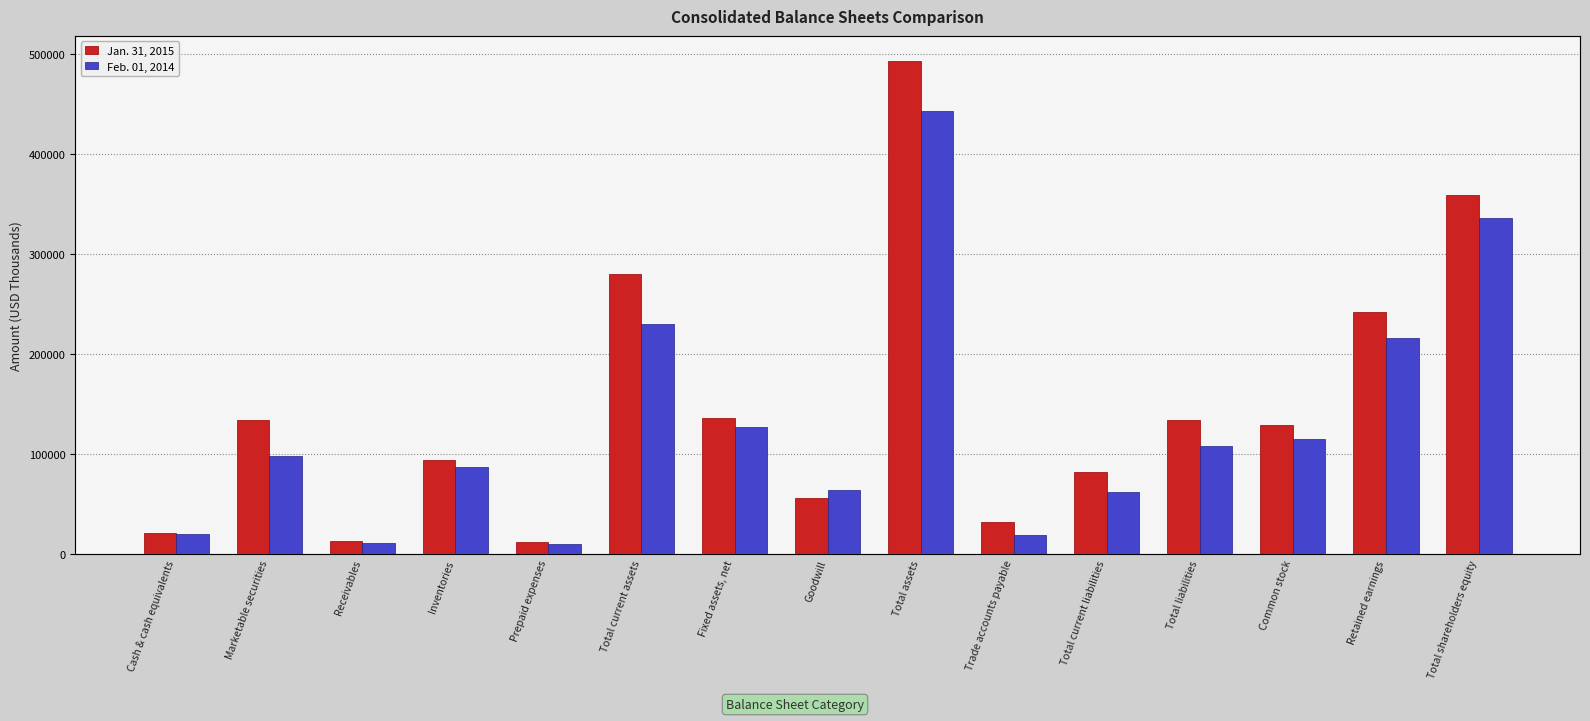

The value of Jan. 31, 2015 at Marketable securities is 133782. True or false?

True